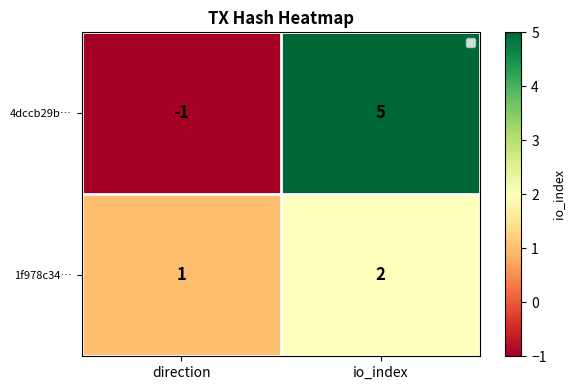

What is the sum of the 4dccb29b… values at io_index and direction?

4